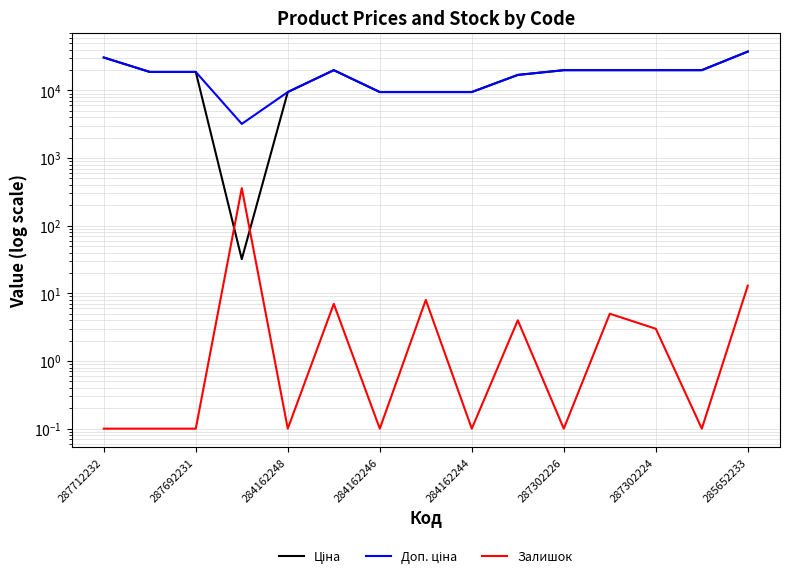

Rank the series at 13 from highest to lowest value.

Ціна, Доп. ціна, Залишок